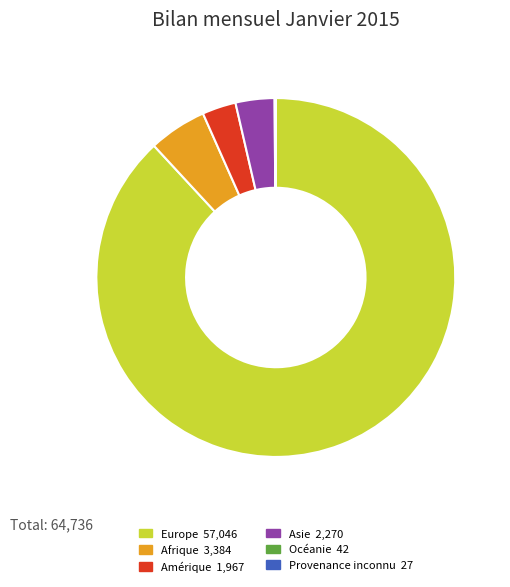

Which slice is the largest?

Europe